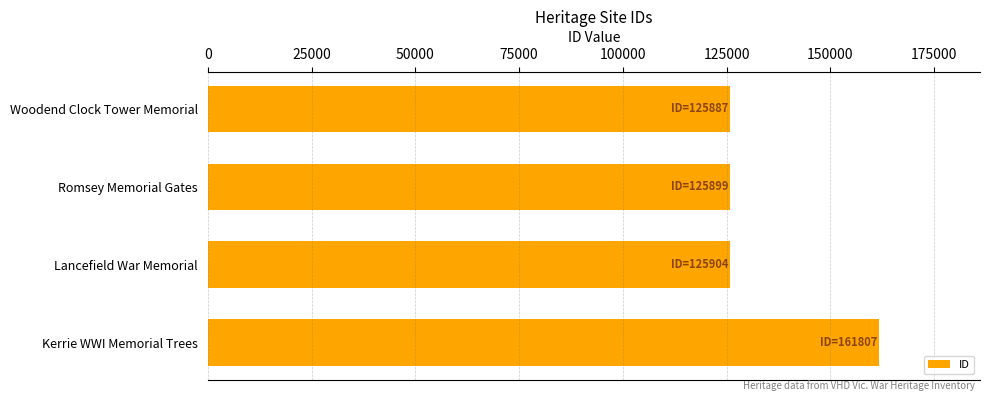

Count the number of data series in this chart.

1